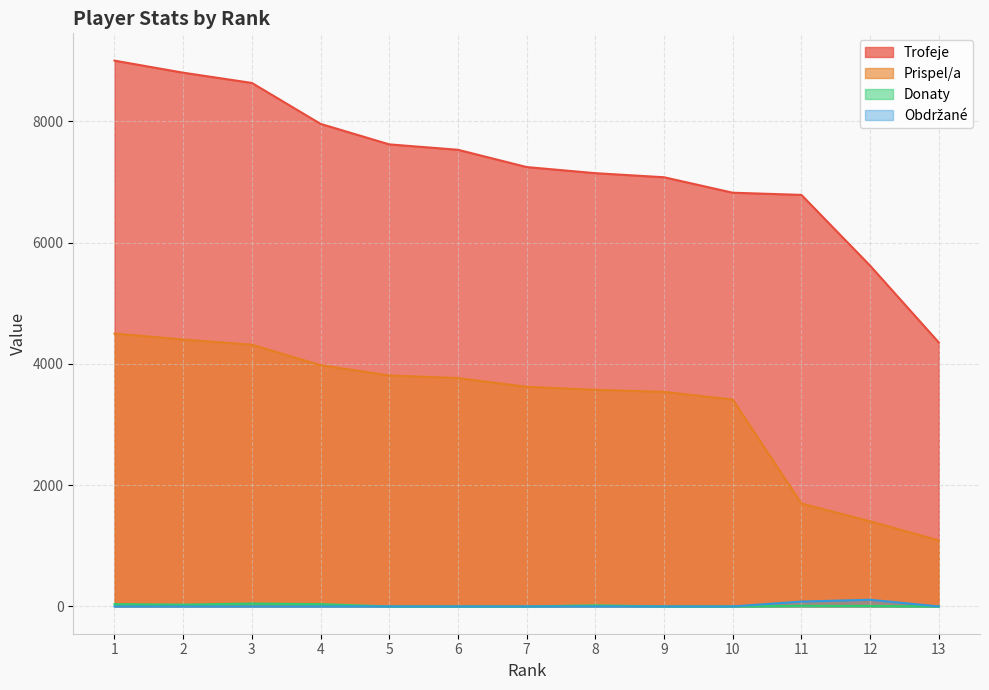

What is the total value across all series at 13?

5440